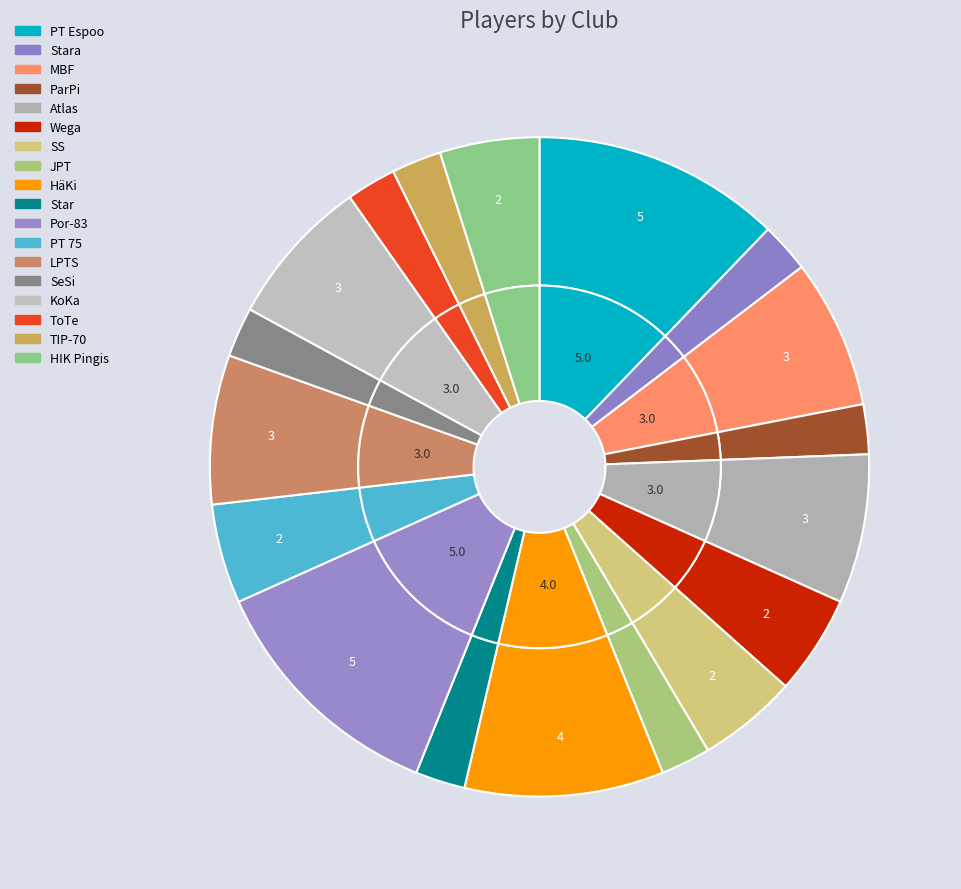

To the nearest percent, what is the combined percentage of Wega and ParPi?

7%